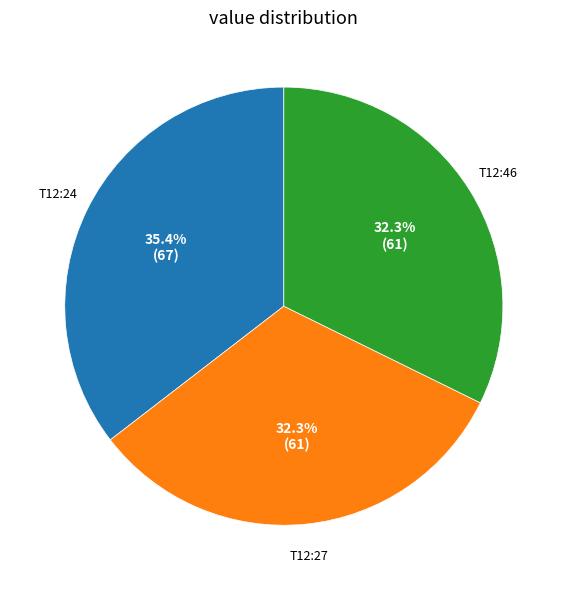

Is there a majority slice in this chart?

No